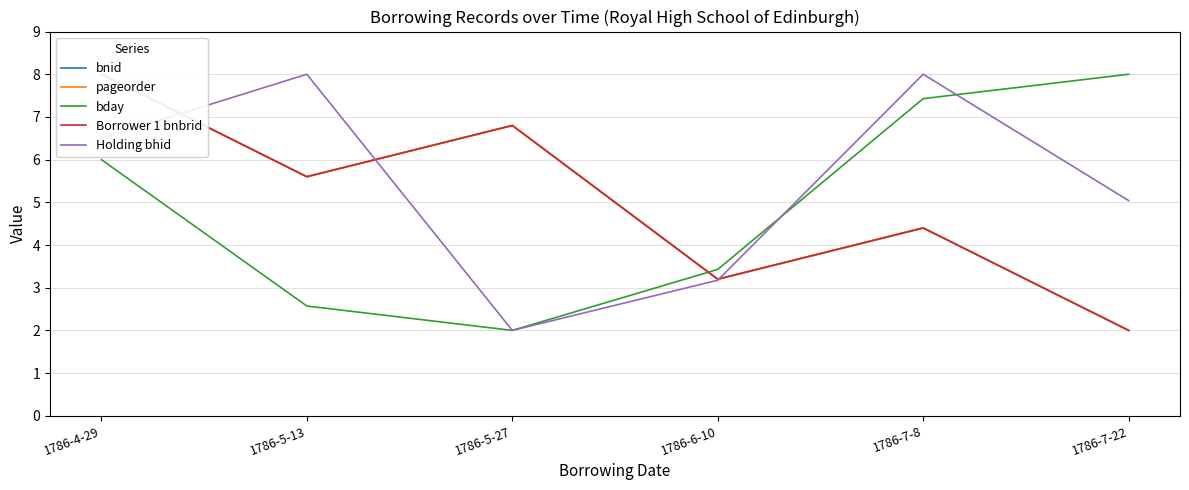

Which series changed the most between 1786-7-8 and 1786-7-22?

Holding bhid